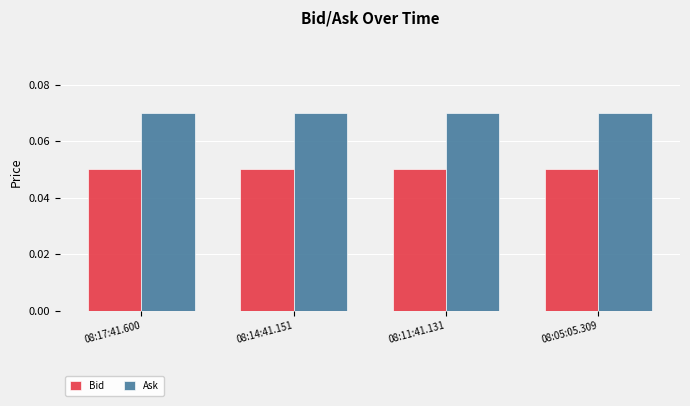

Is the value of Bid at 08:11:41.131 greater than the value of Ask at 08:14:41.151?

No